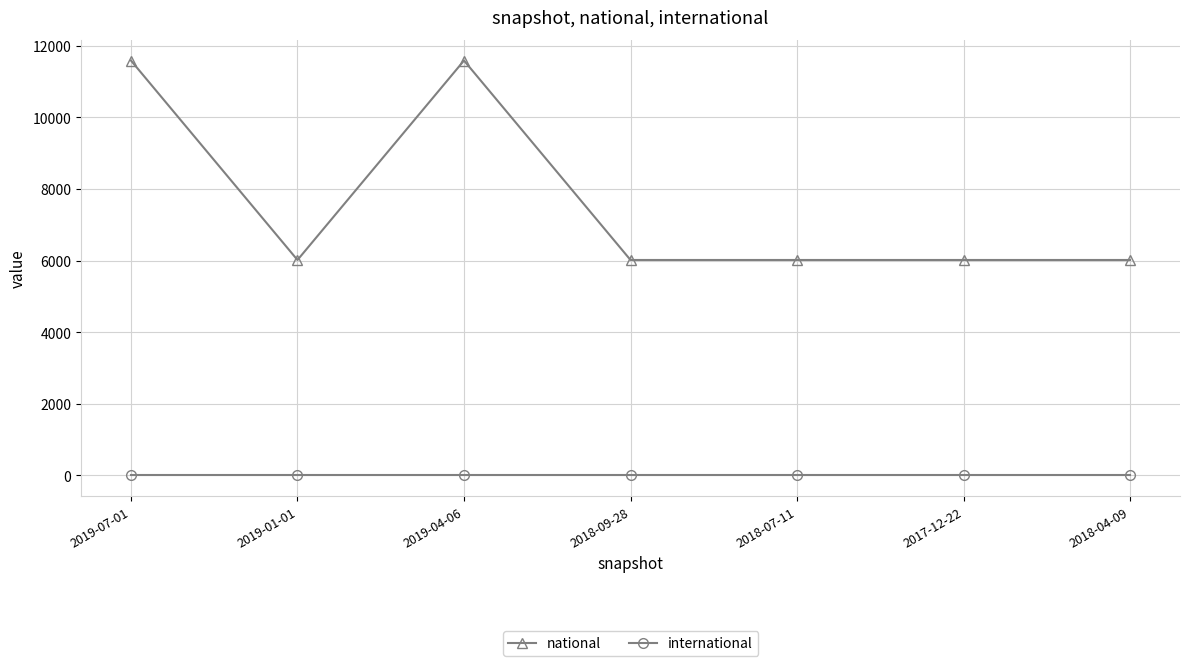

Which series has the largest range (max minus min)?

national